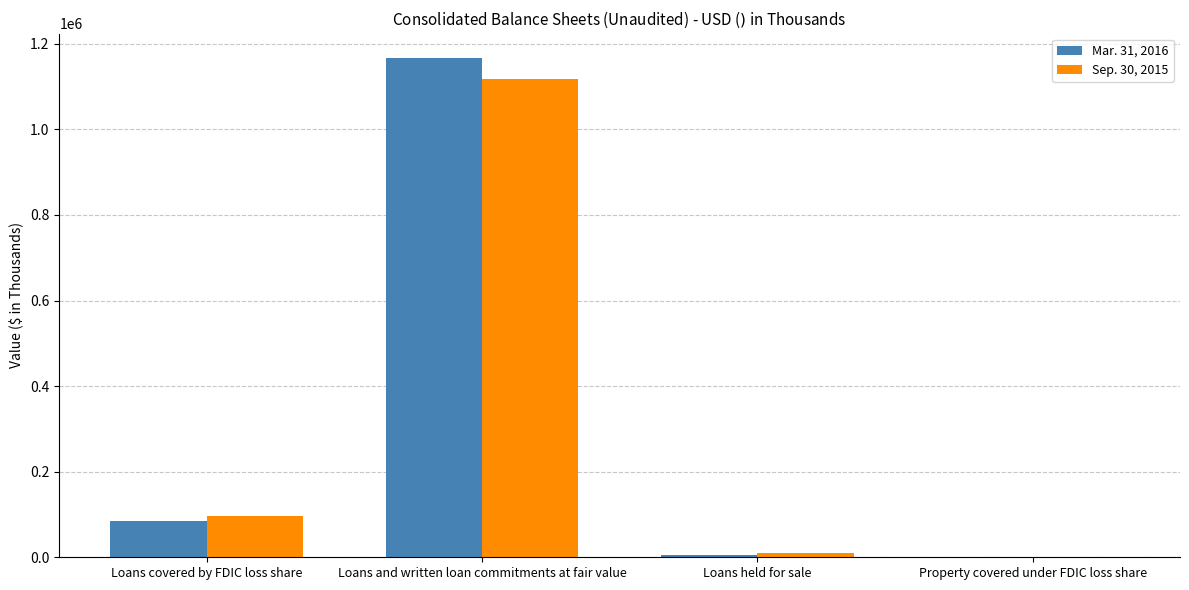

True or false: Mar. 31, 2016 has a value of 31532 at Loans covered by FDIC loss share.

False